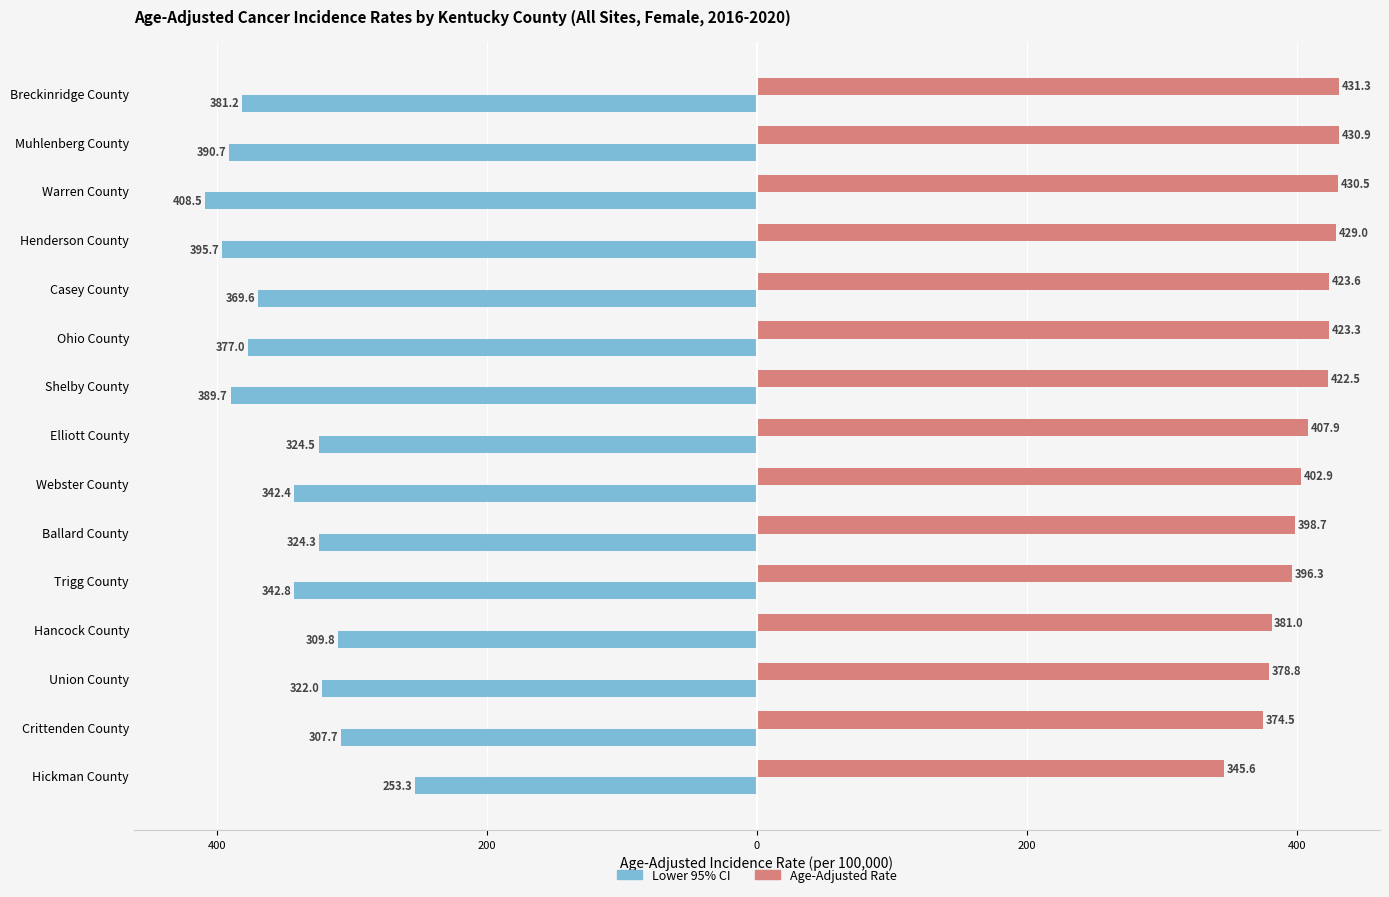

What is the difference between the maximum and minimum values in the Age-Adjusted Rate series?

85.7